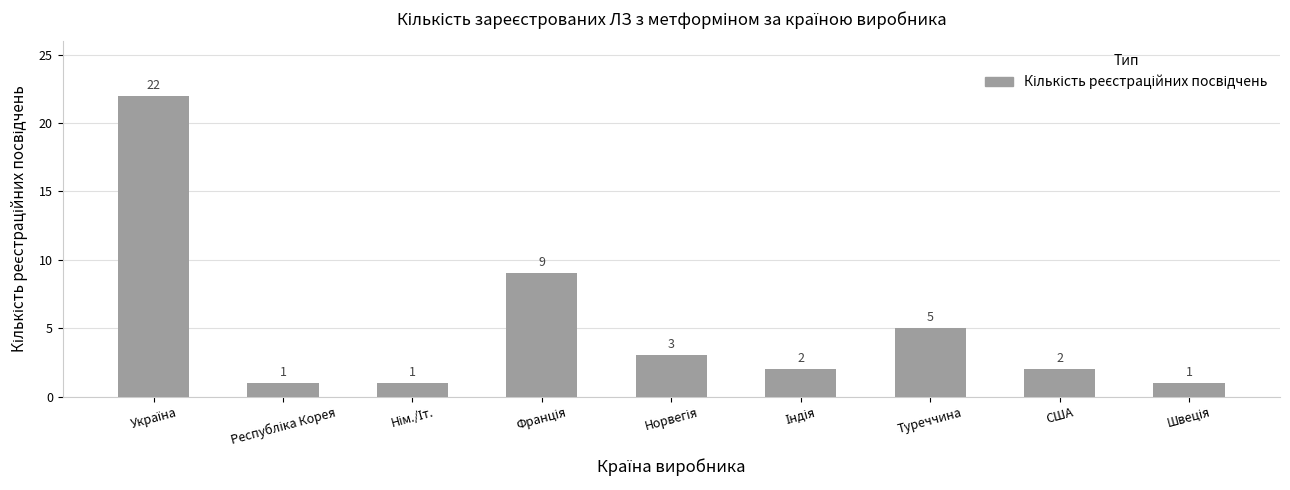

What is the sum of all values?

46